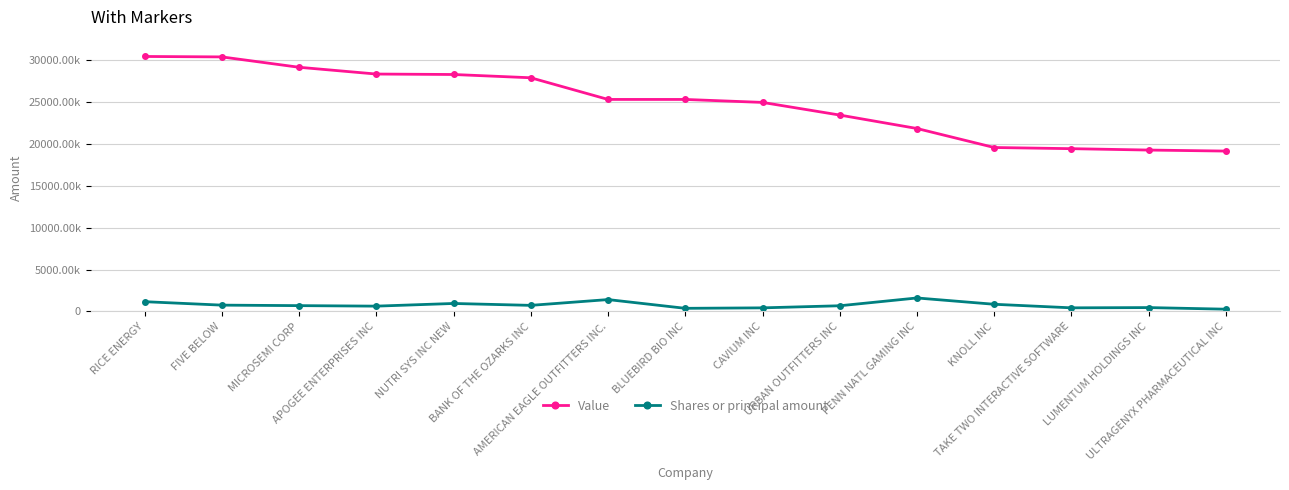

True or false: Shares or principal amount and Value intersect in this chart.

False